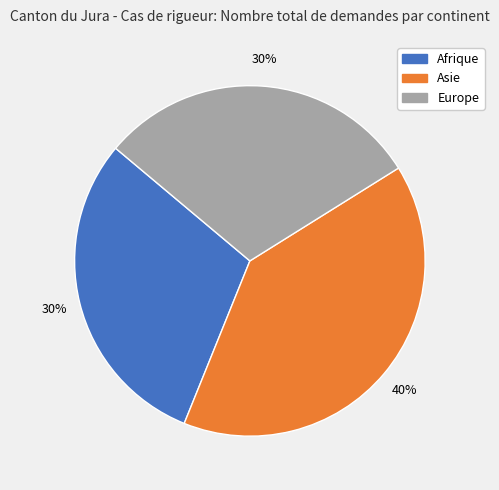

Does any single category account for the majority?

No